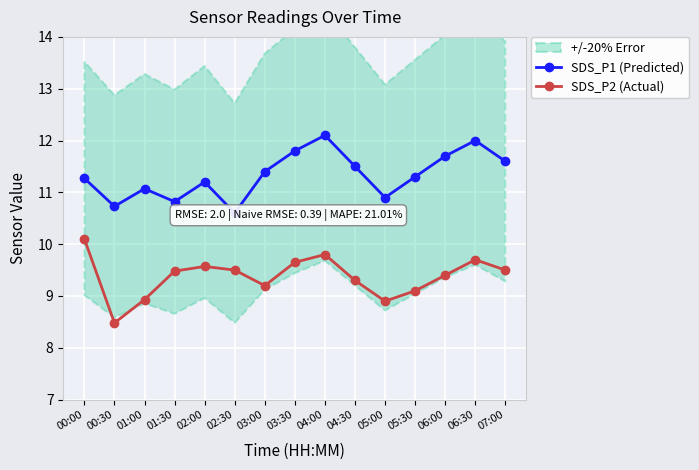

Rank the categories by SDS_P1 (Predicted) value from highest to lowest.

04:00, 06:30, 03:30, 06:00, 07:00, 04:30, 03:00, 05:30, 00:00, 02:00, 01:00, 05:00, 01:30, 00:30, 02:30